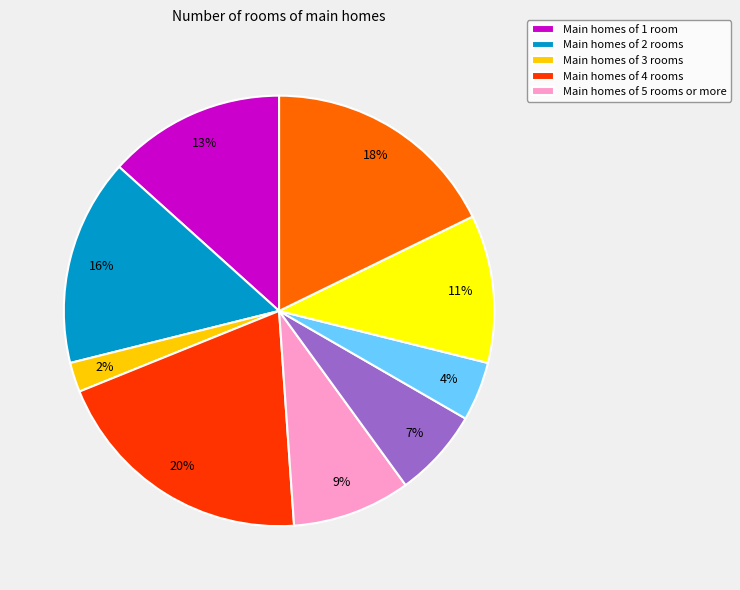

To the nearest percent, what is the average slice percentage?

11%